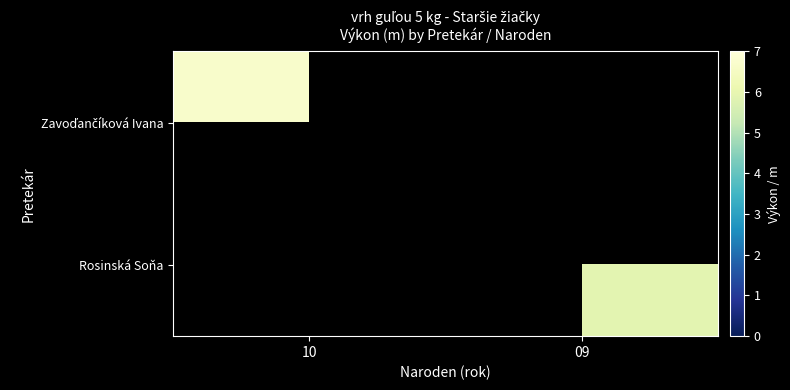

Between 09 and 10, which is larger?

10